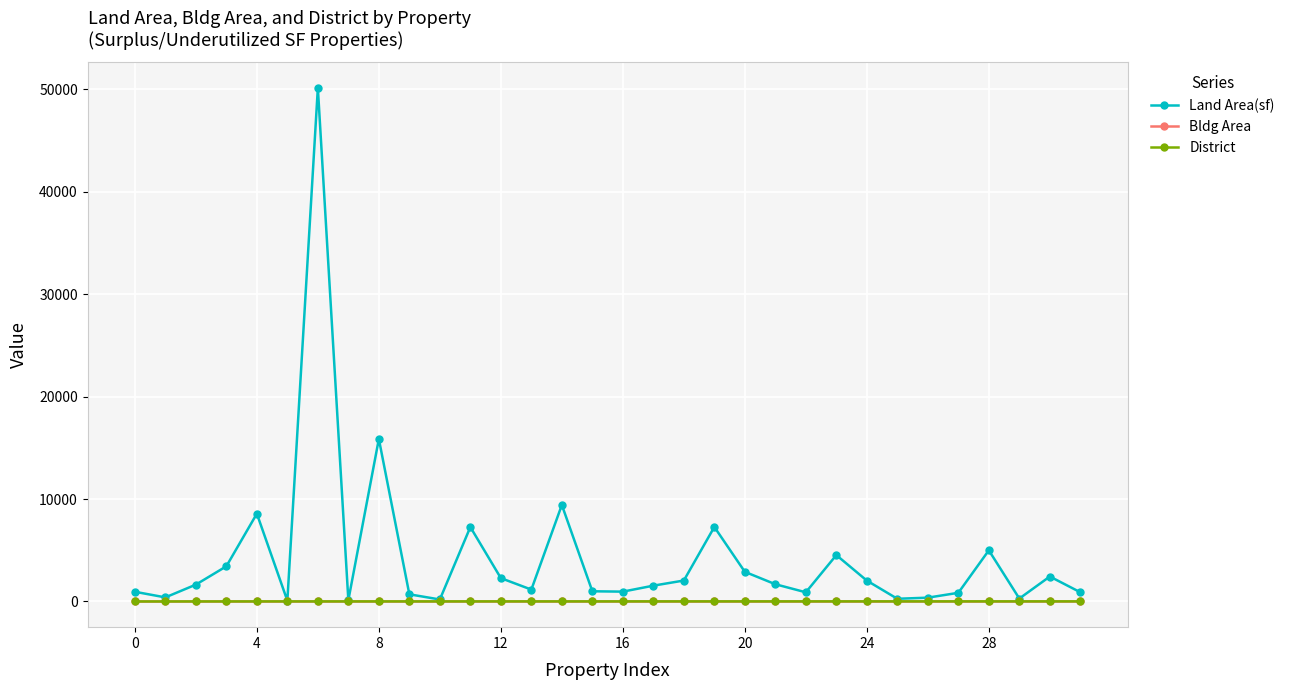

True or false: Land Area(sf) has more than 2 interior local peaks.

True